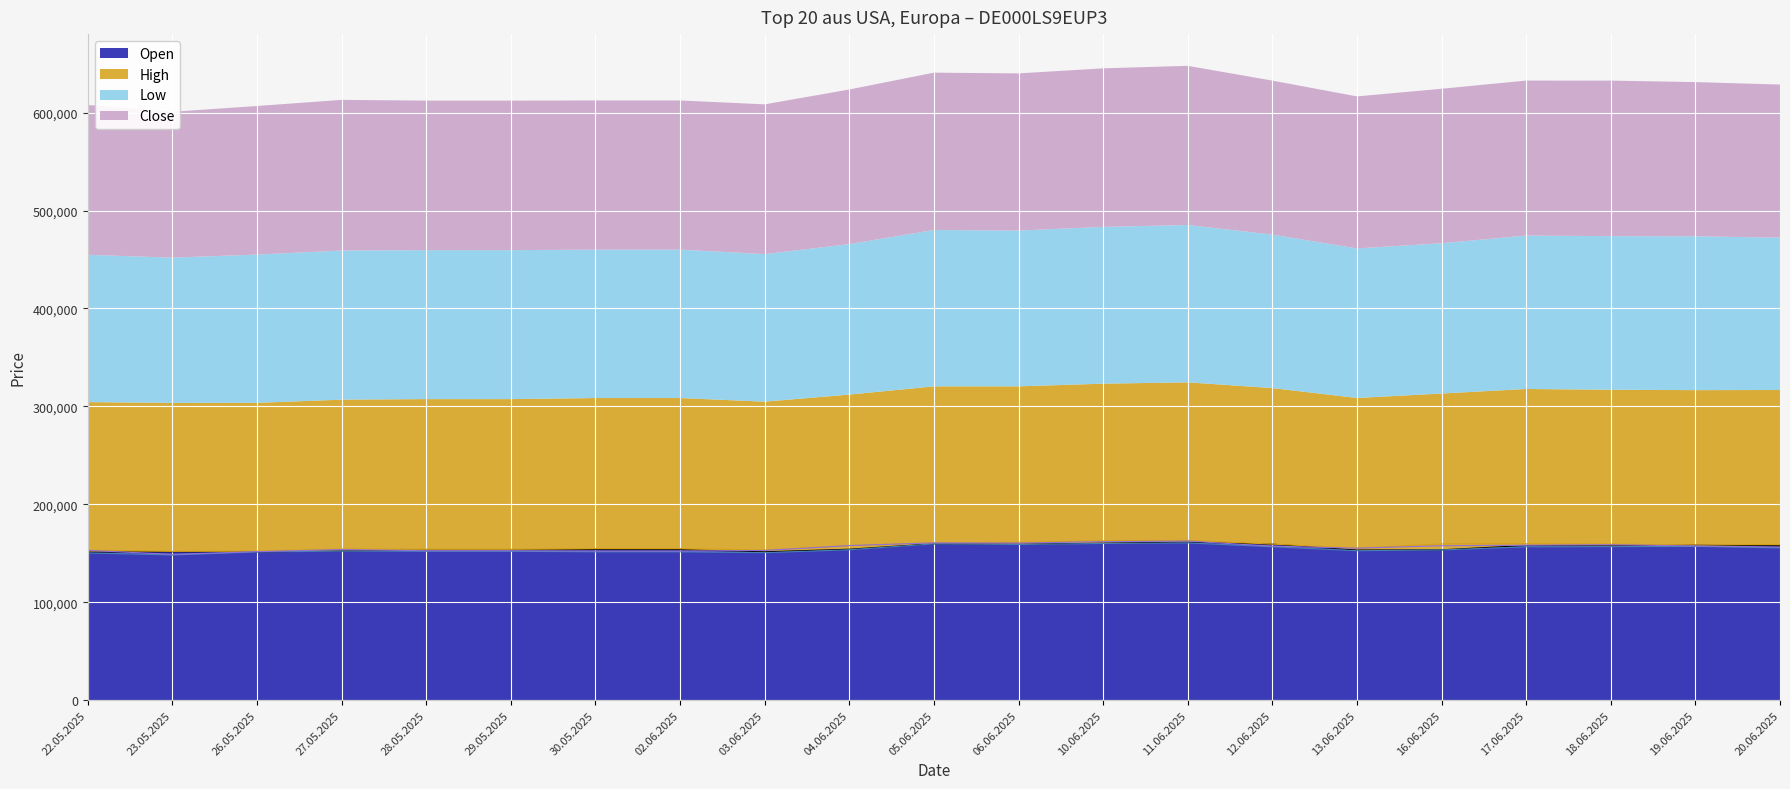

What is the maximum value for High?

163140